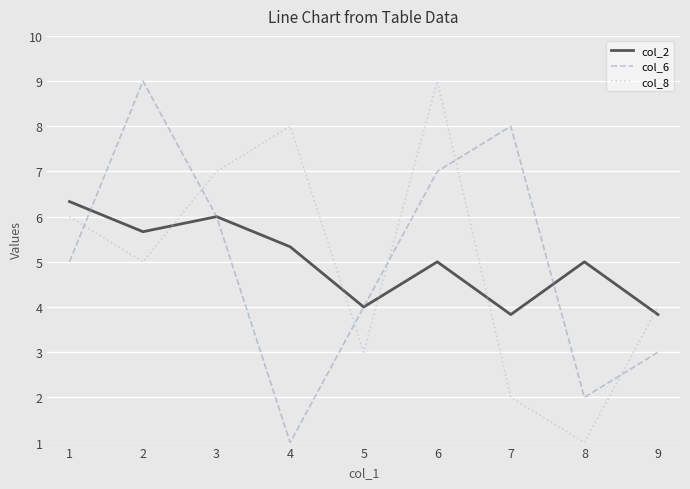

What is the difference between the highest and lowest values at 1?

1.3